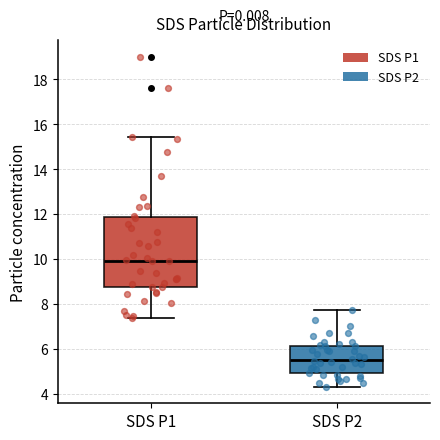

Reading left to right, read every box against the y-axis: the position of its median line, the range the box covers, and the ends of its whiskers. The values are not printed on the chart, so give them approximately, as read against the axis.

SDS P1: median 10.0, box 8.8 to 11.8, whiskers 7.4 to 15.4
SDS P2: median 5.6, box 5.0 to 6.2, whiskers 4.4 to 7.8